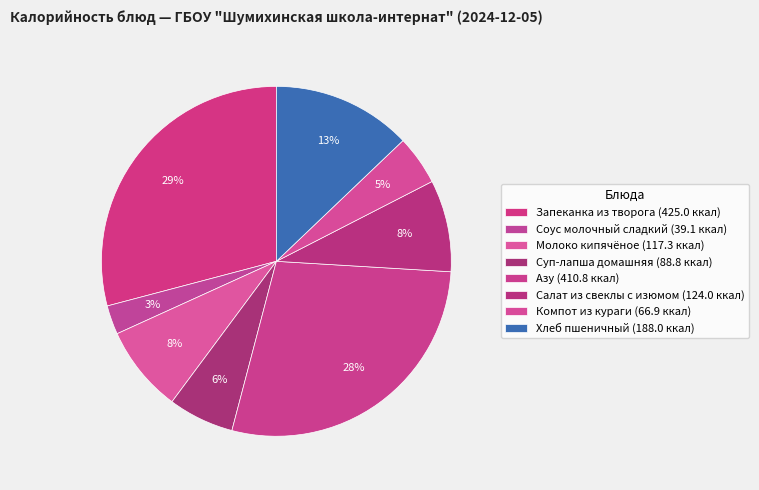

Rank the categories by value from lowest to highest.

Соус молочный сладкий, Компот из кураги, Суп-лапша домашняя, Молоко кипячёное, Салат из свеклы с изюмом, Хлеб пшеничный, Азу, Запеканка из творога